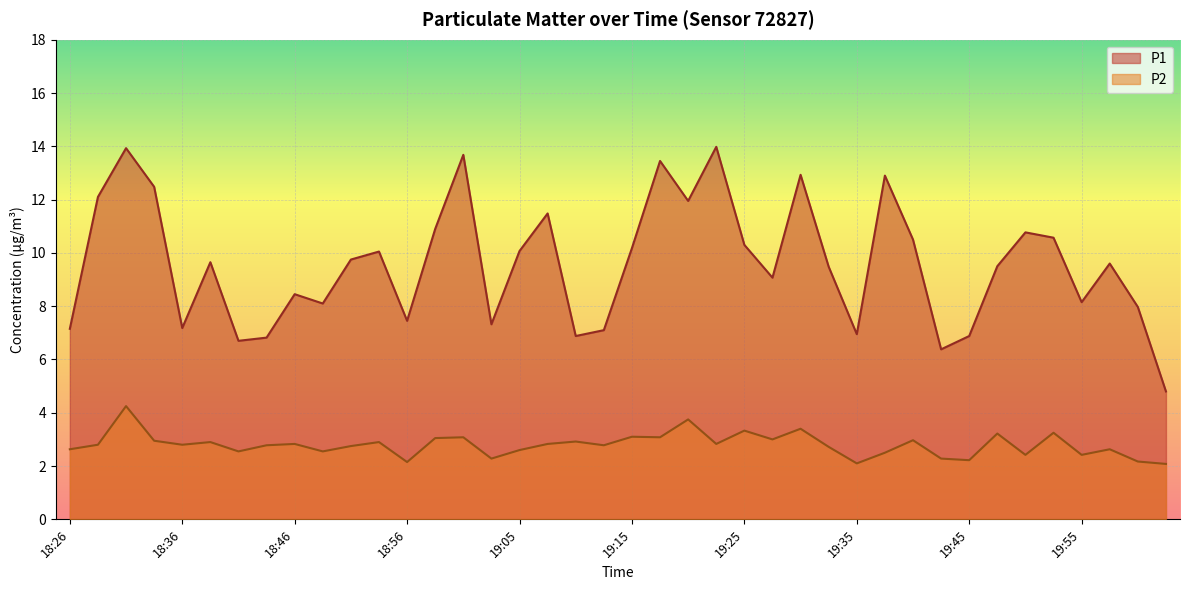

How many distinct data groups are displayed?

2